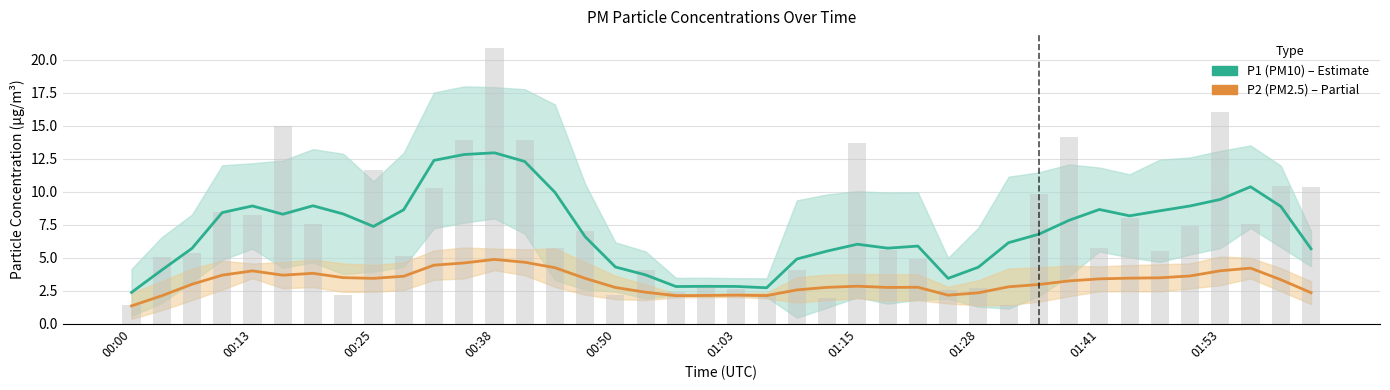

At how many categories does at least one series exceed 1?

40